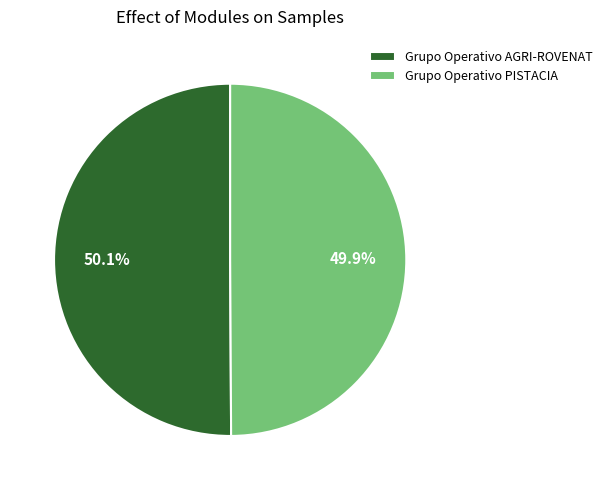

To the nearest percent, what portion does Grupo Operativo PISTACIA represent?

50%